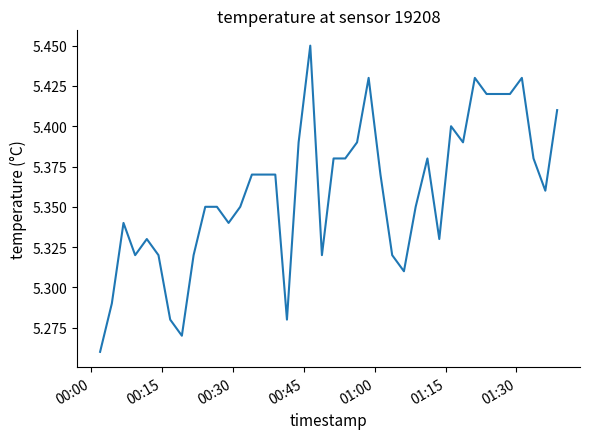

How many lines are shown in the chart?

1